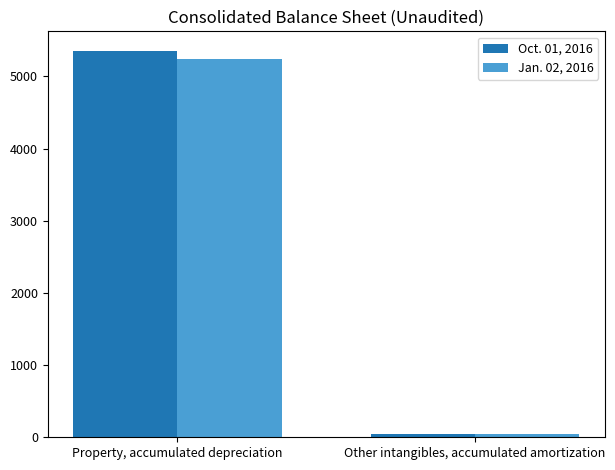

Which series changed the most between Property, accumulated depreciation and Other intangibles, accumulated amortization?

Oct. 01, 2016